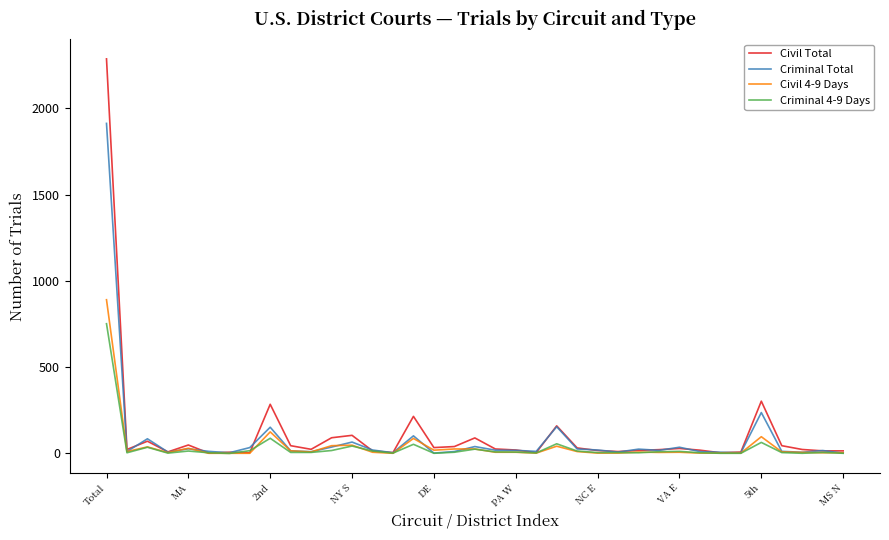

Which series has the largest range (max minus min)?

Civil Total